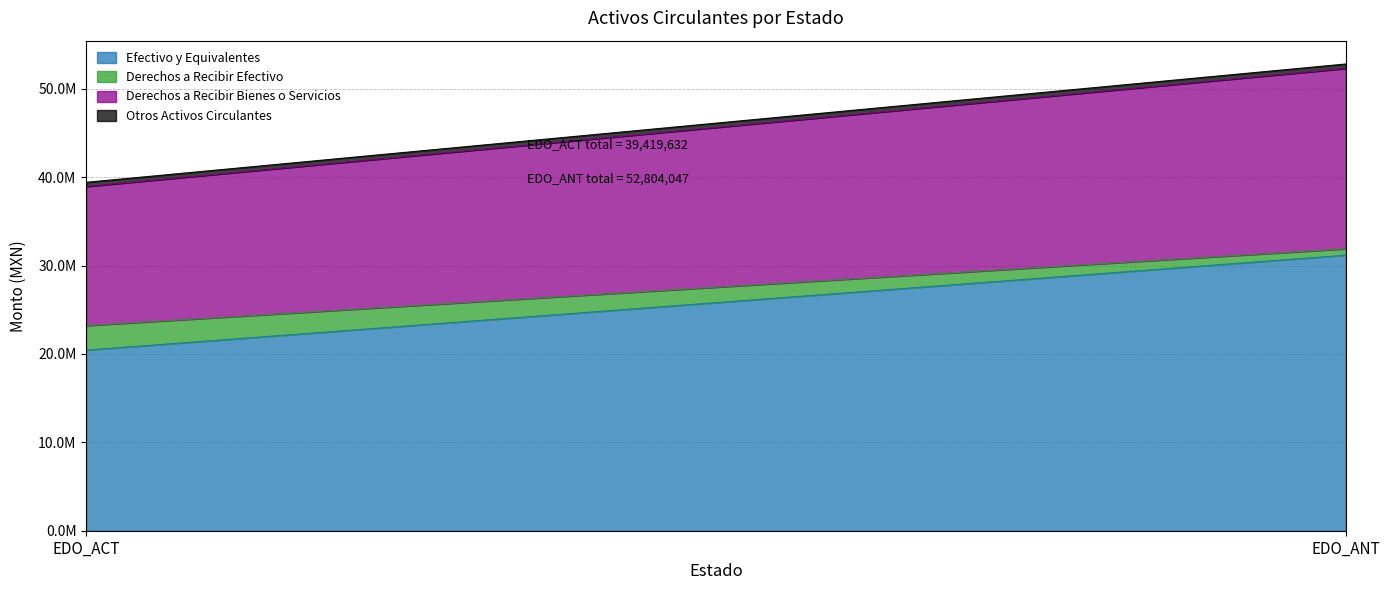

What is the total value across all series at EDO_ANT?

52804046.9